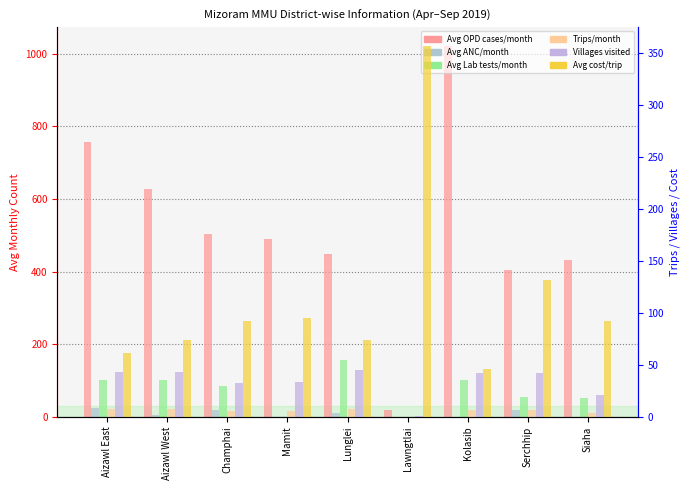

Rank the categories by Avg cost/trip value from highest to lowest.

Lawngtlai, Serchhip, Mamit, Champhai, Siaha, Aizawl West, Lunglei, Aizawl East, Kolasib